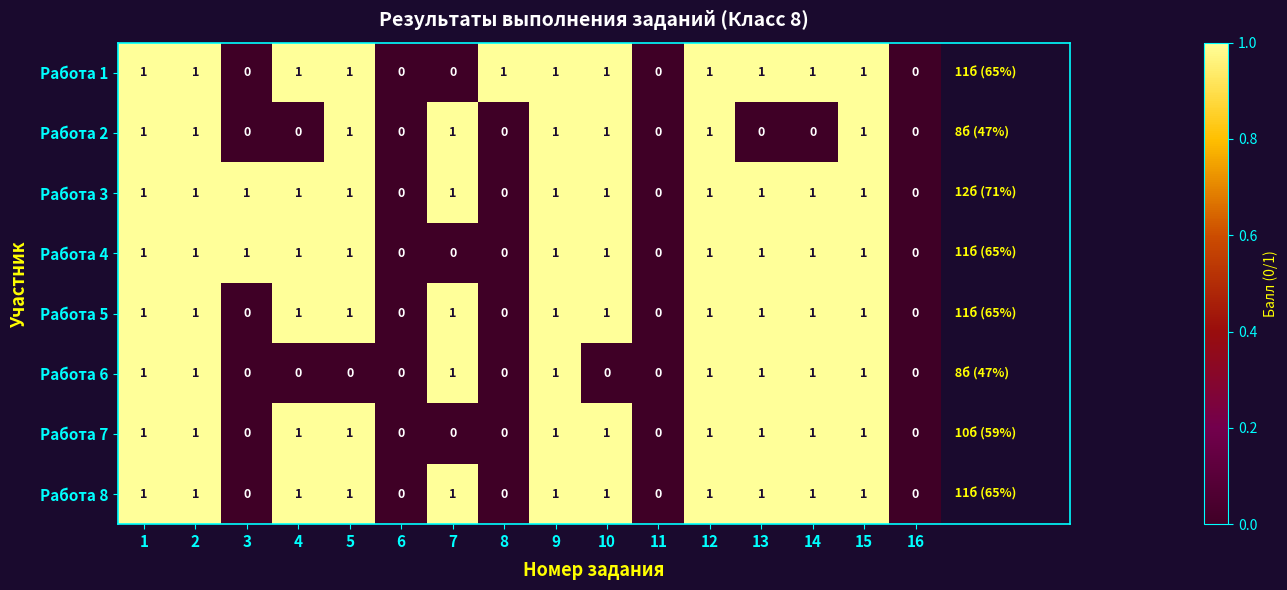

What is the total value across all series at 5?

7